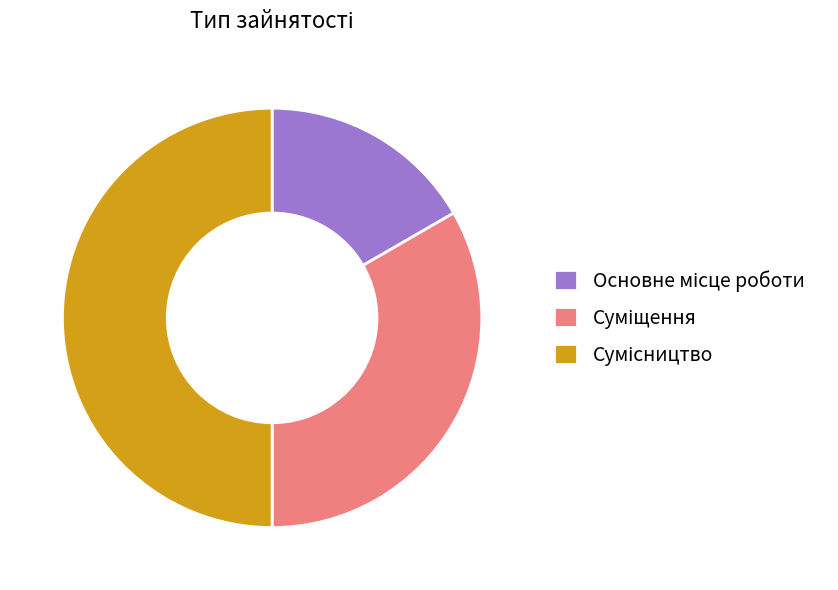

True or false: Суміщення accounts for 33% of the total.

True